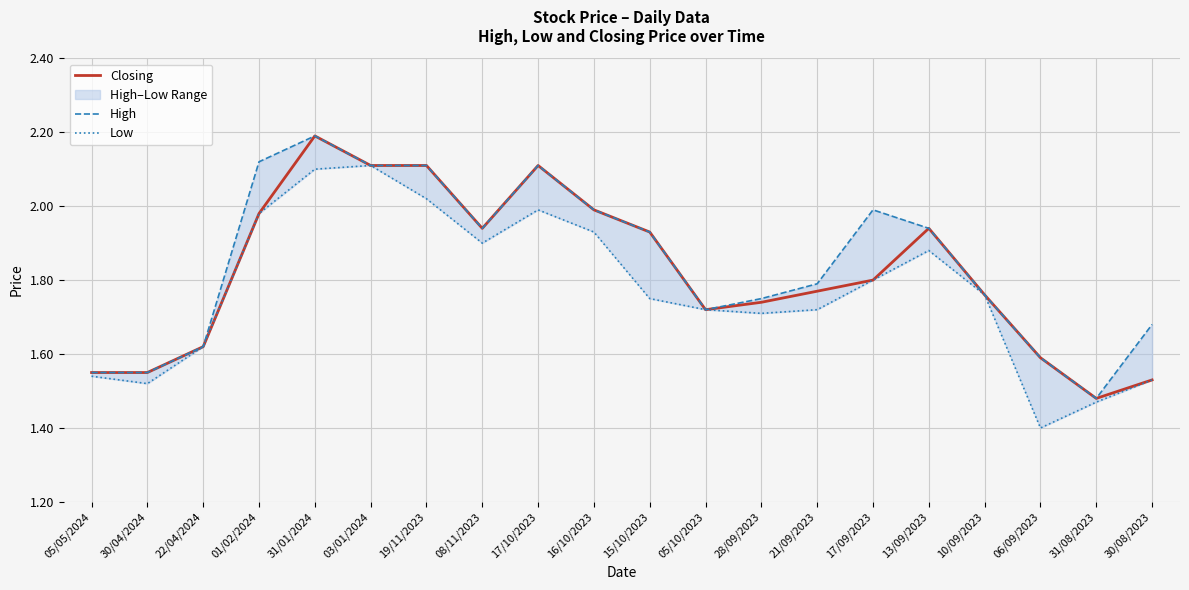

At 28/09/2023, list the series in order from largest to smallest.

High, Closing, Low